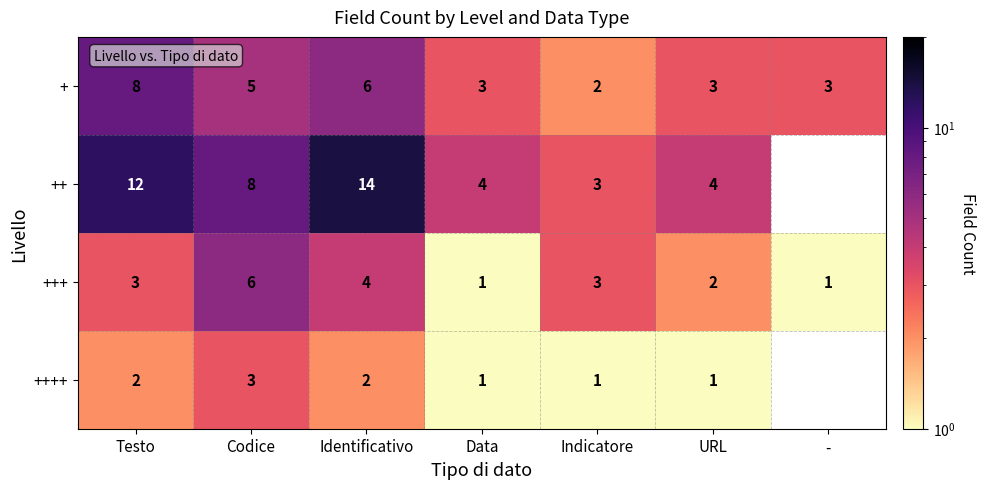

Is it true that + equals 6 at Identificativo?

True